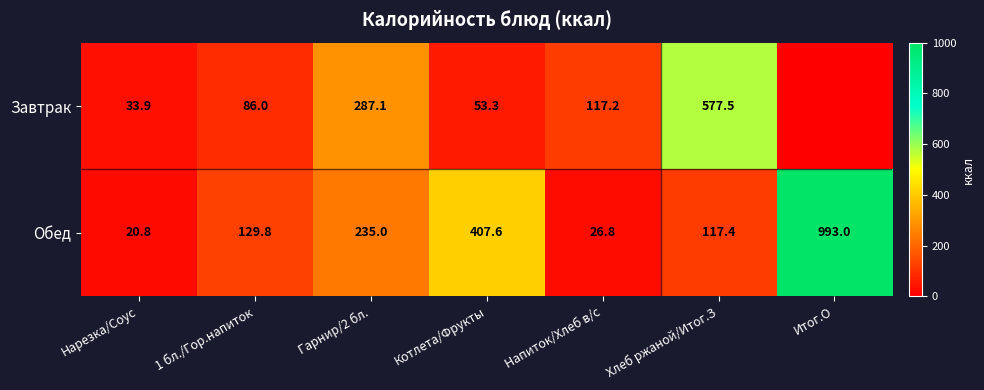

Count the number of categories in the chart.

7